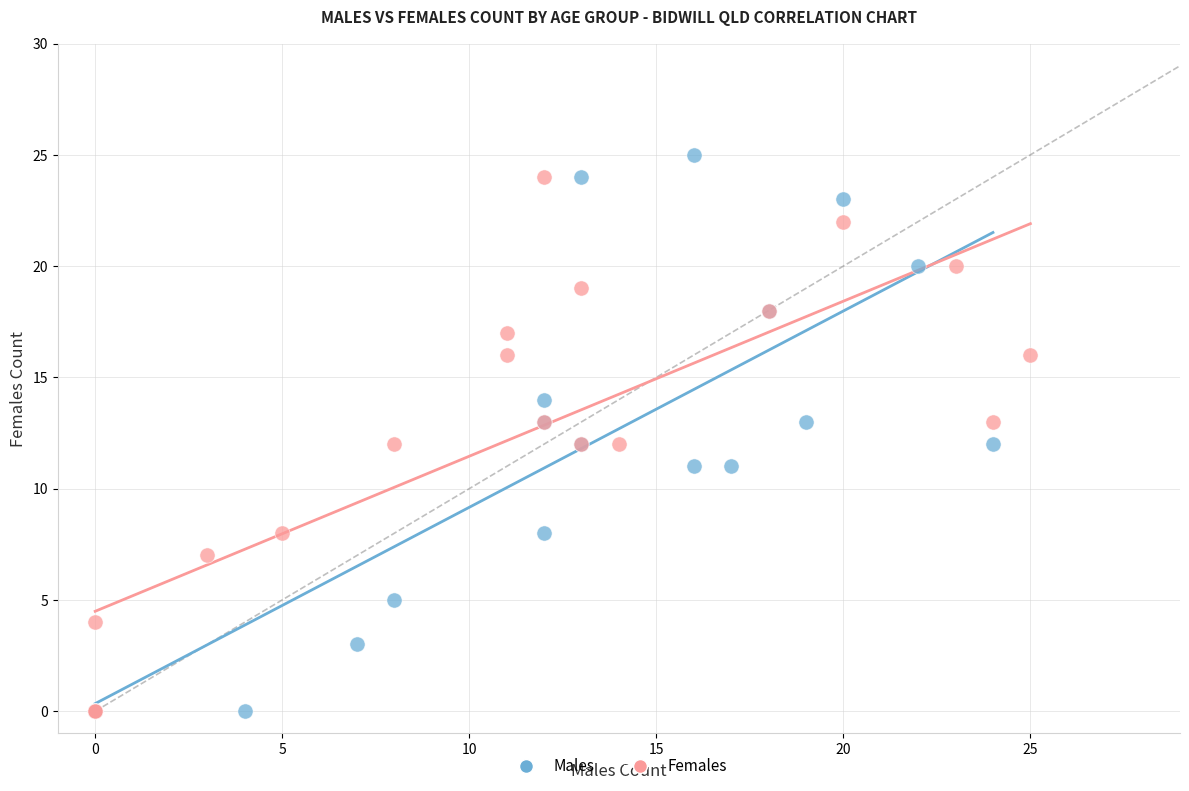

What are all the series names shown in the legend?

Males, Females